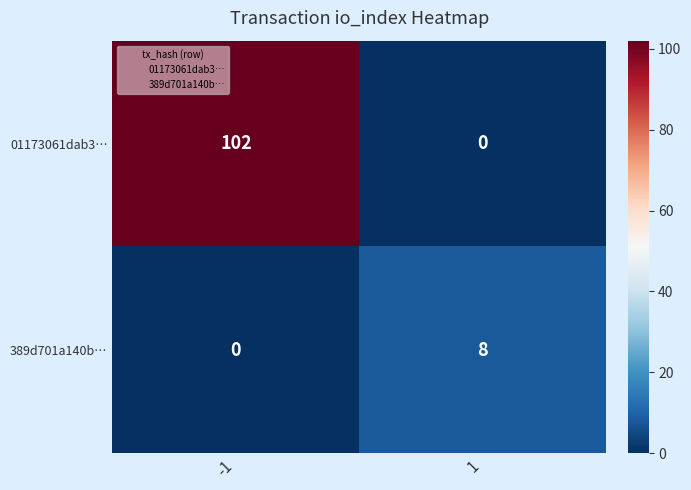

What is the difference between the maximum and minimum values in the 389d701a140b… series?

8